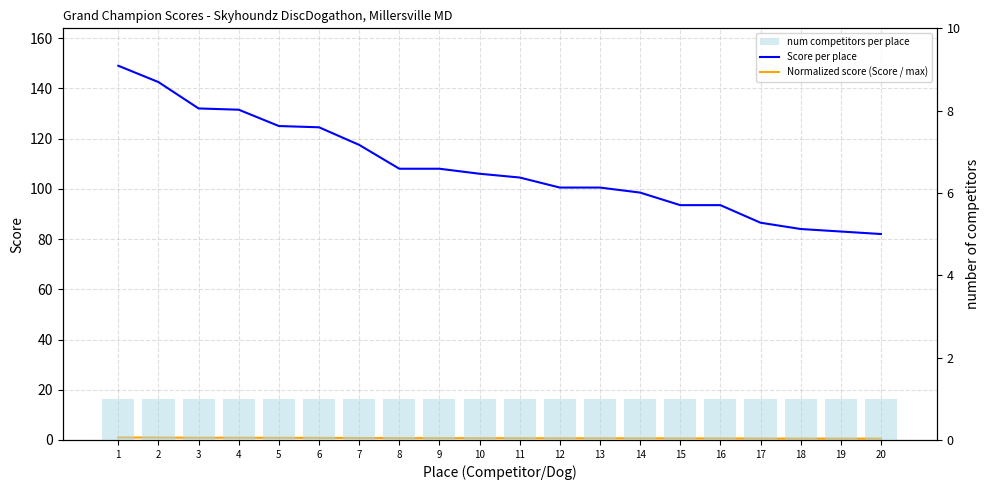

What is the total value across all series at 19?

84.6